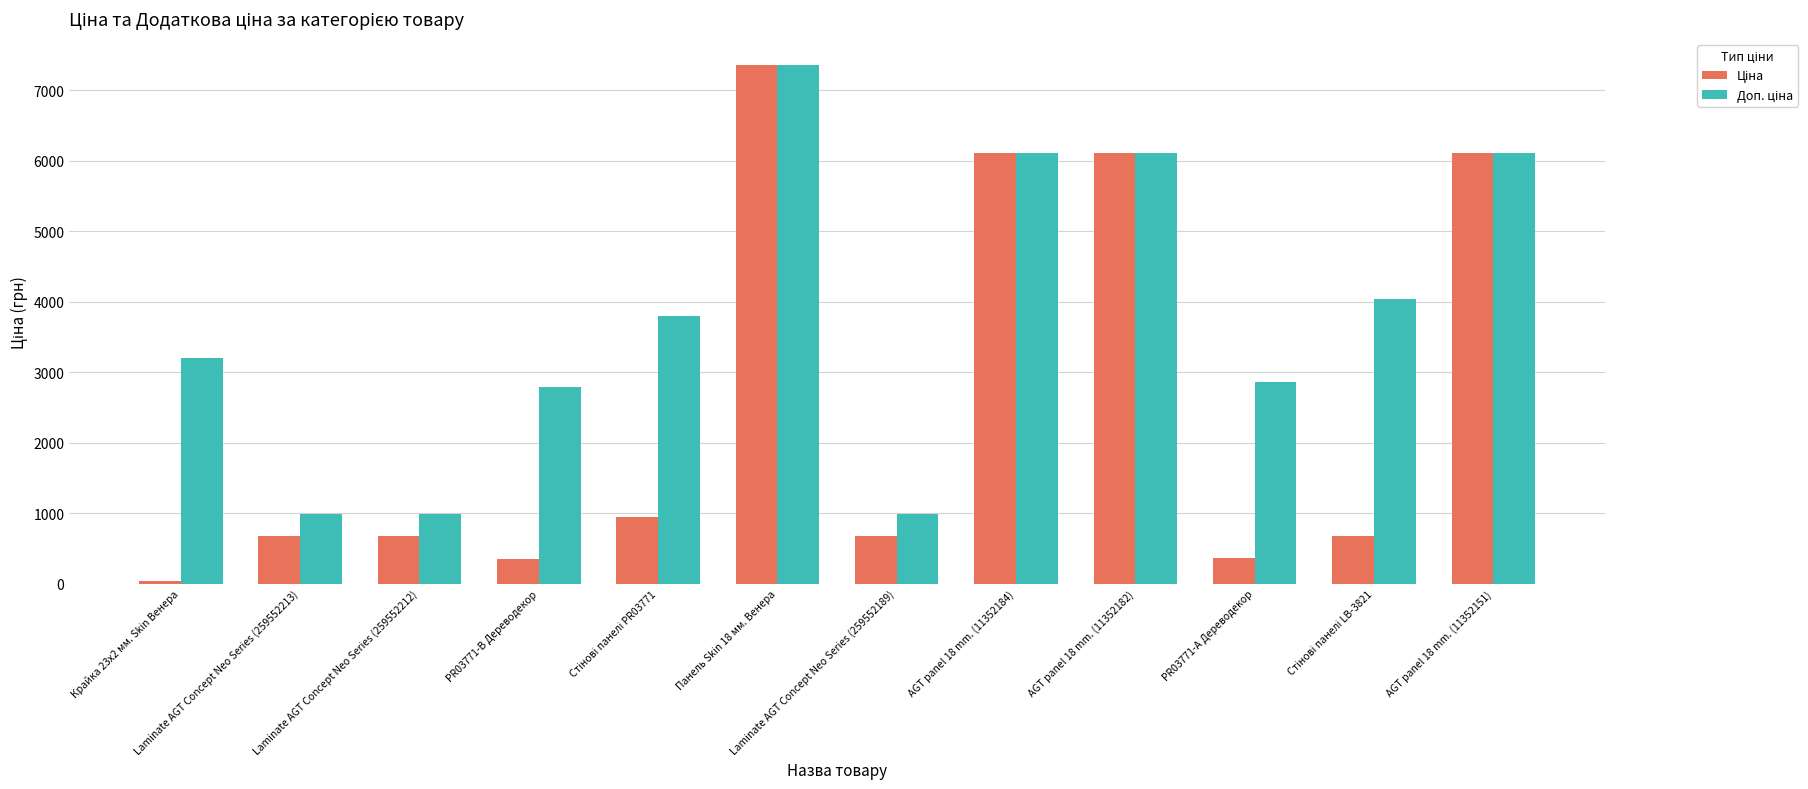

What is the maximum value shown in the chart?

7360.2